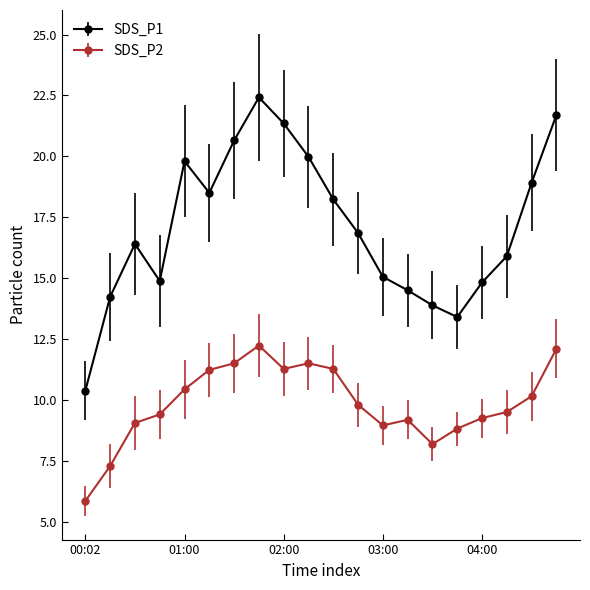

How many interior local peaks does the SDS_P1 series have?

3